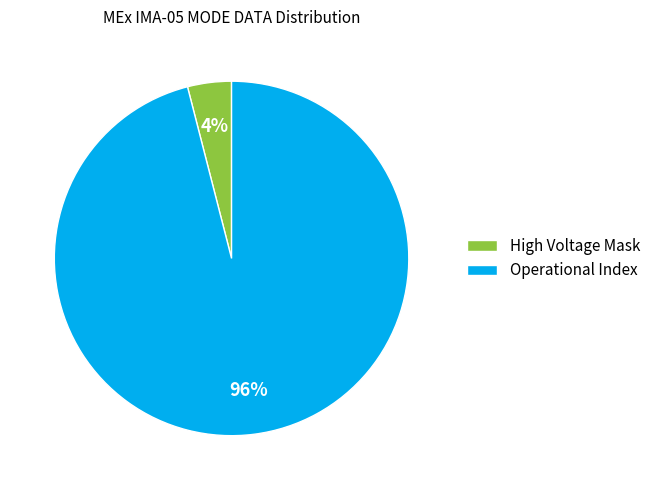

Combined, do High Voltage Mask and Operational Index account for over 50%?

Yes